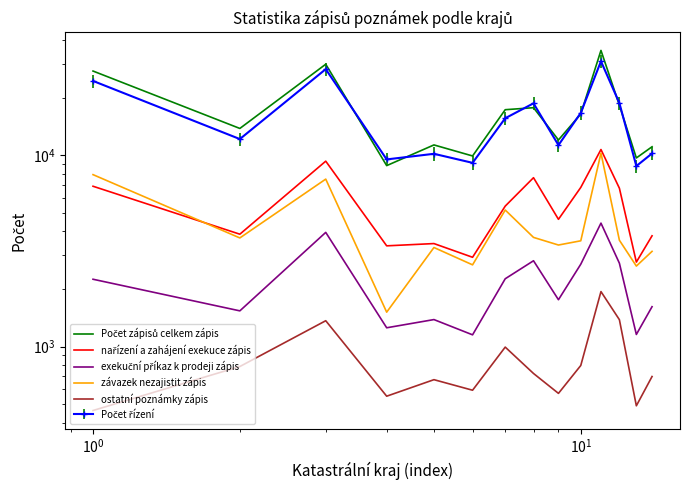

True or false: Počet zápisů celkem zápis has a value of 18984 at $\mathdefault{10^{2}}$.

False